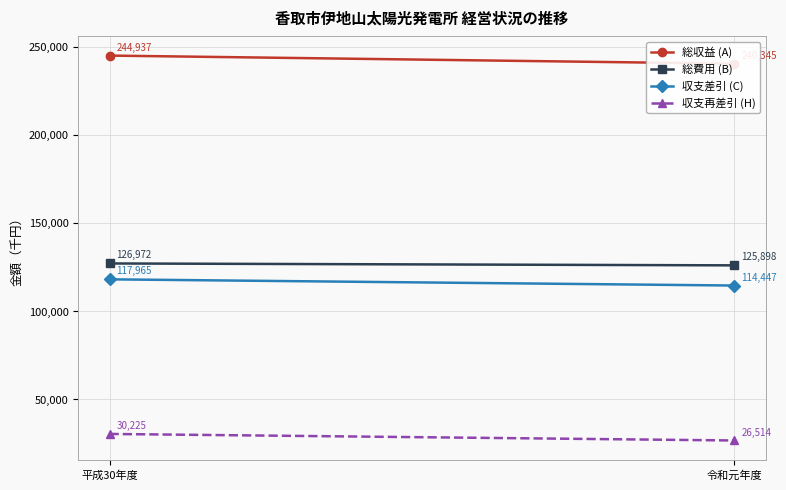

How many data points in 総収益 (A) are less than 244937?

1